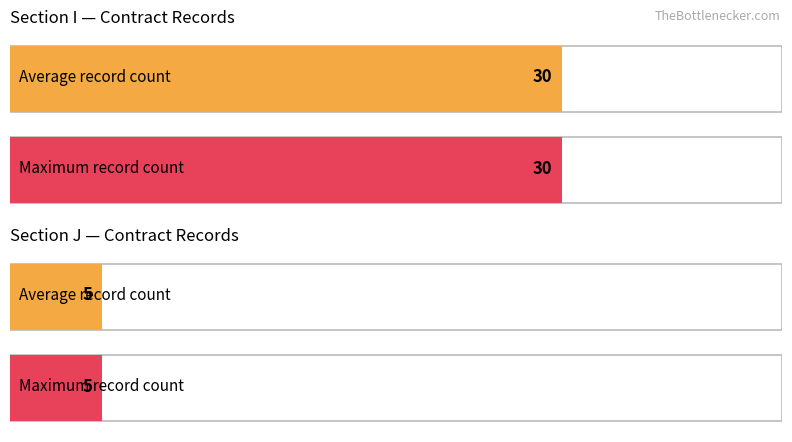

Is it true that Maximum utilization equals 15 at I?

False